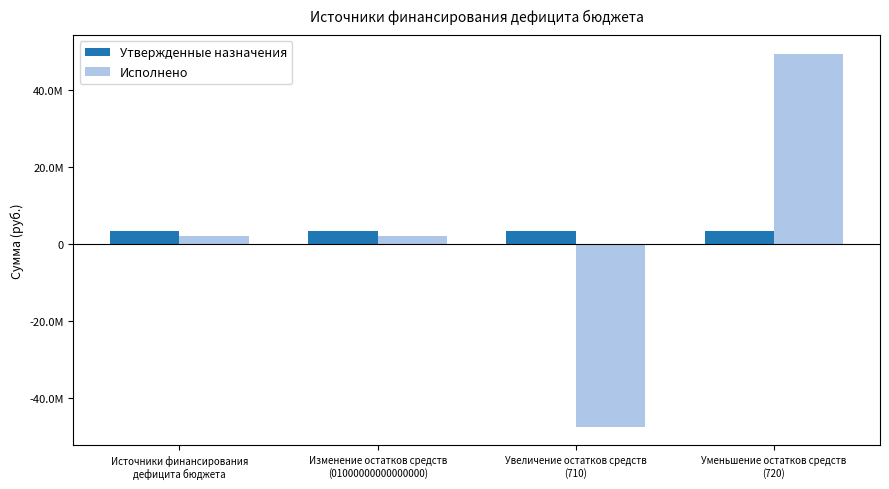

What are all the series names shown in the legend?

Утвержденные назначения, Исполнено